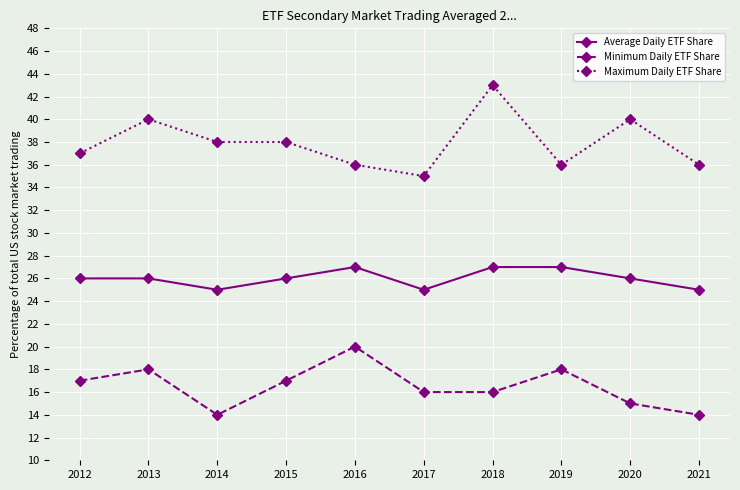

How many values in the Minimum Daily ETF Share series are below 17?

5